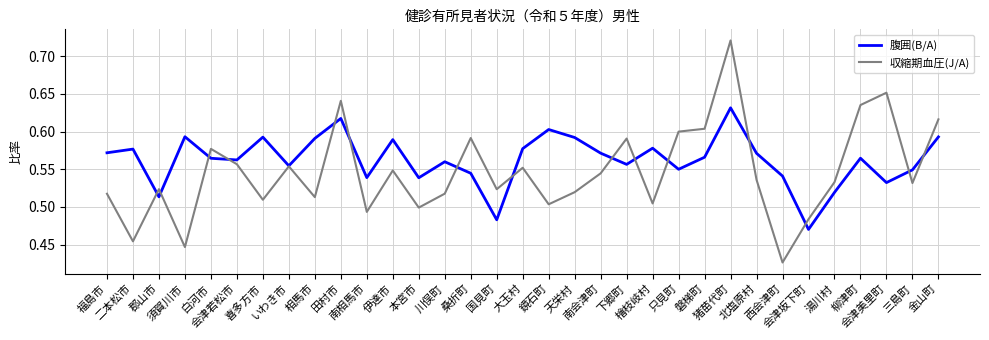

What is the difference between the 収縮期血圧(J/A) values at 西会津町 and 檜枝岐村?

0.1